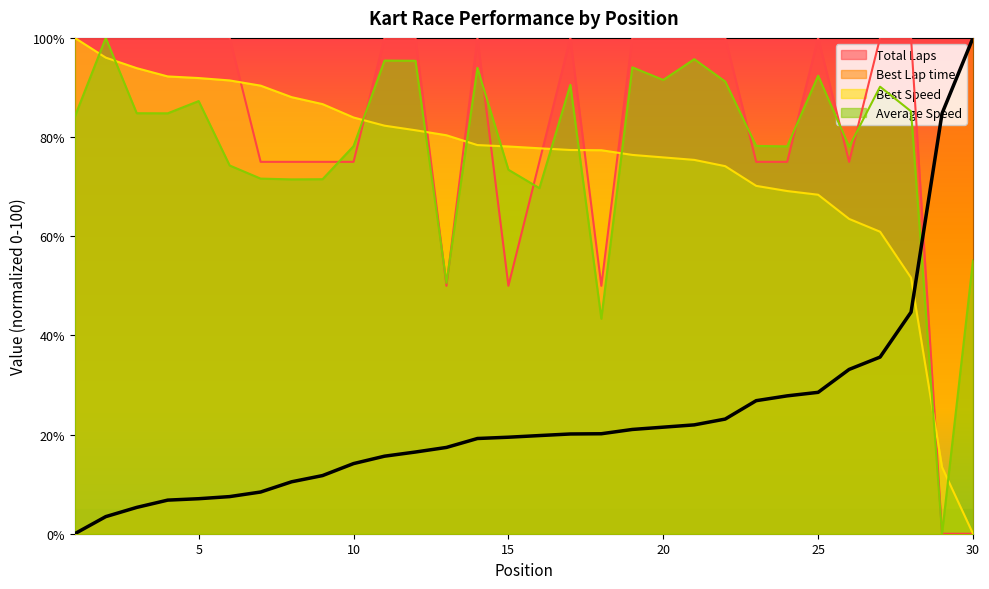

Is it true that Best Lap time equals 7.2 at 14?

False